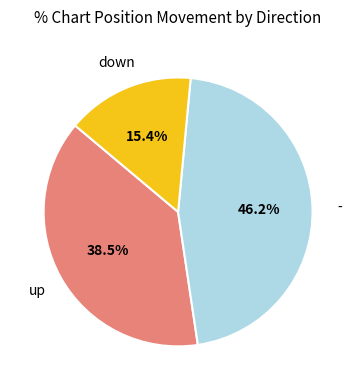

Does any single category account for the majority?

No